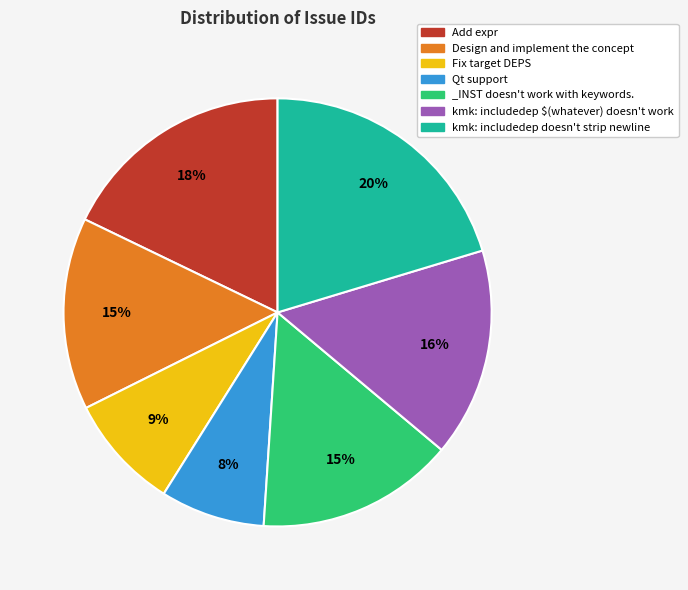

Which has a higher value, Fix target DEPS or Add expr?

Add expr